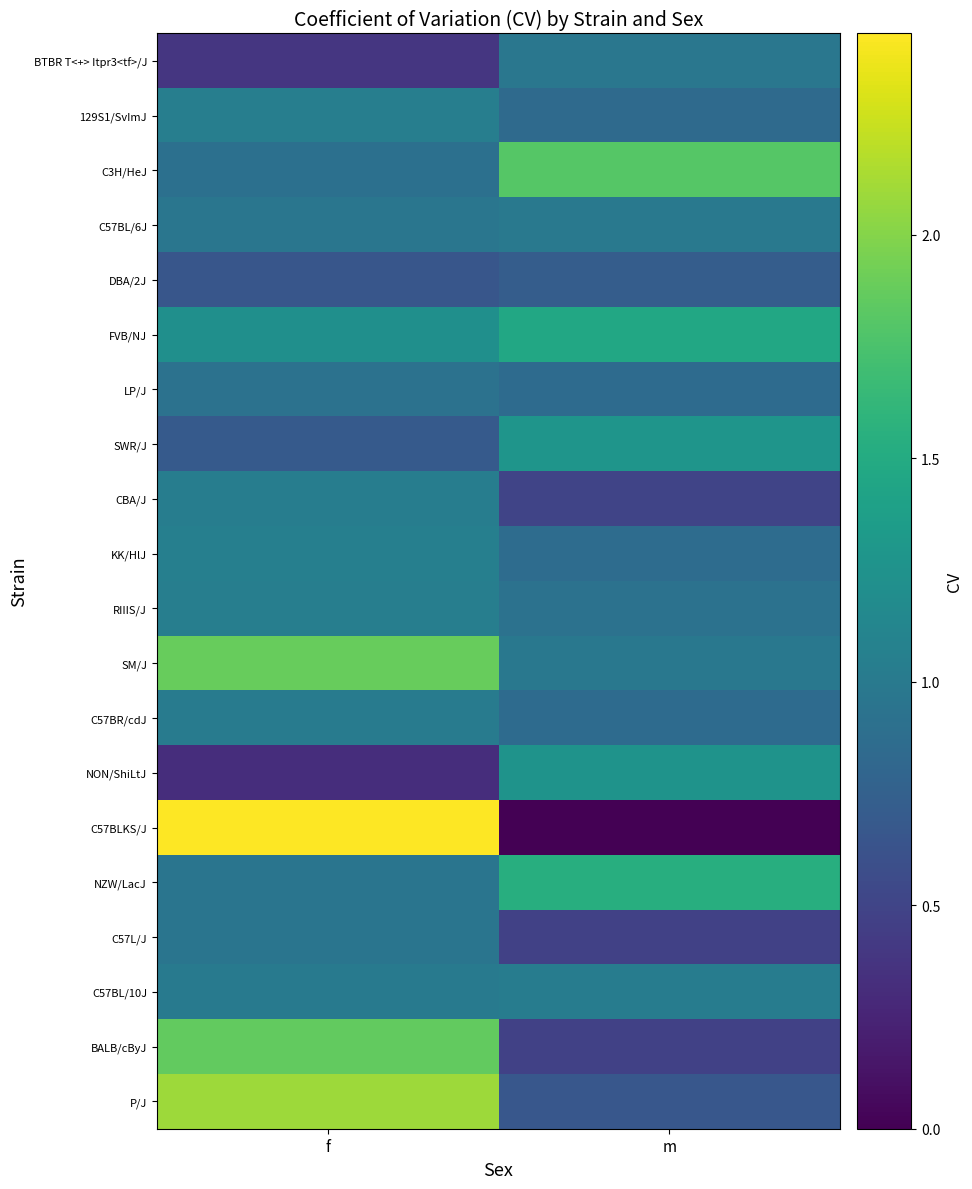

Between f and m, which is larger?

m